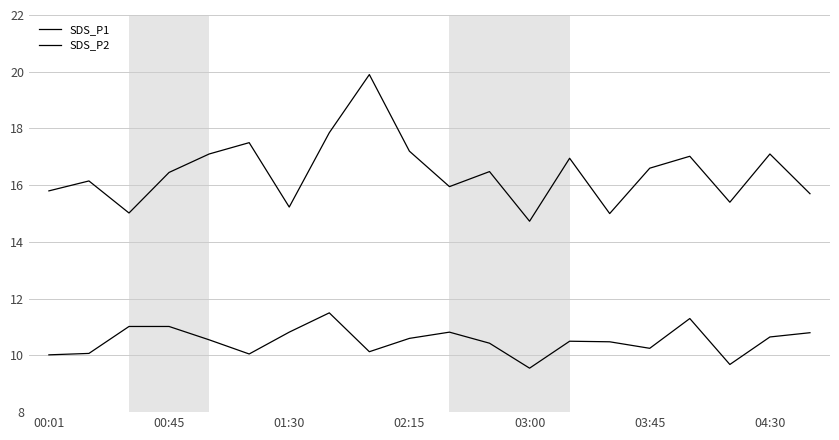

Does the chart display data point markers on the line(s)?

No